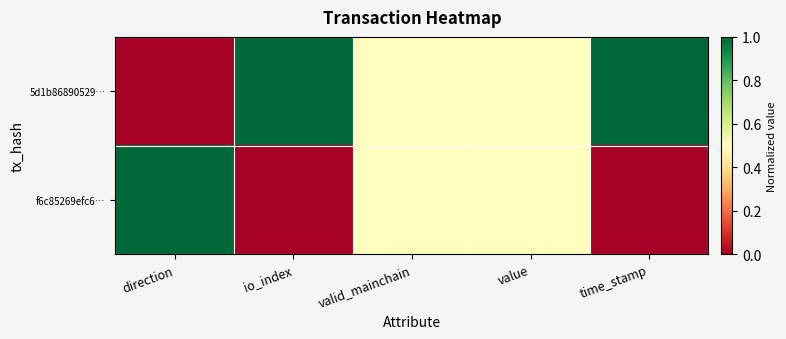

At how many categories does at least one series exceed 0?

5